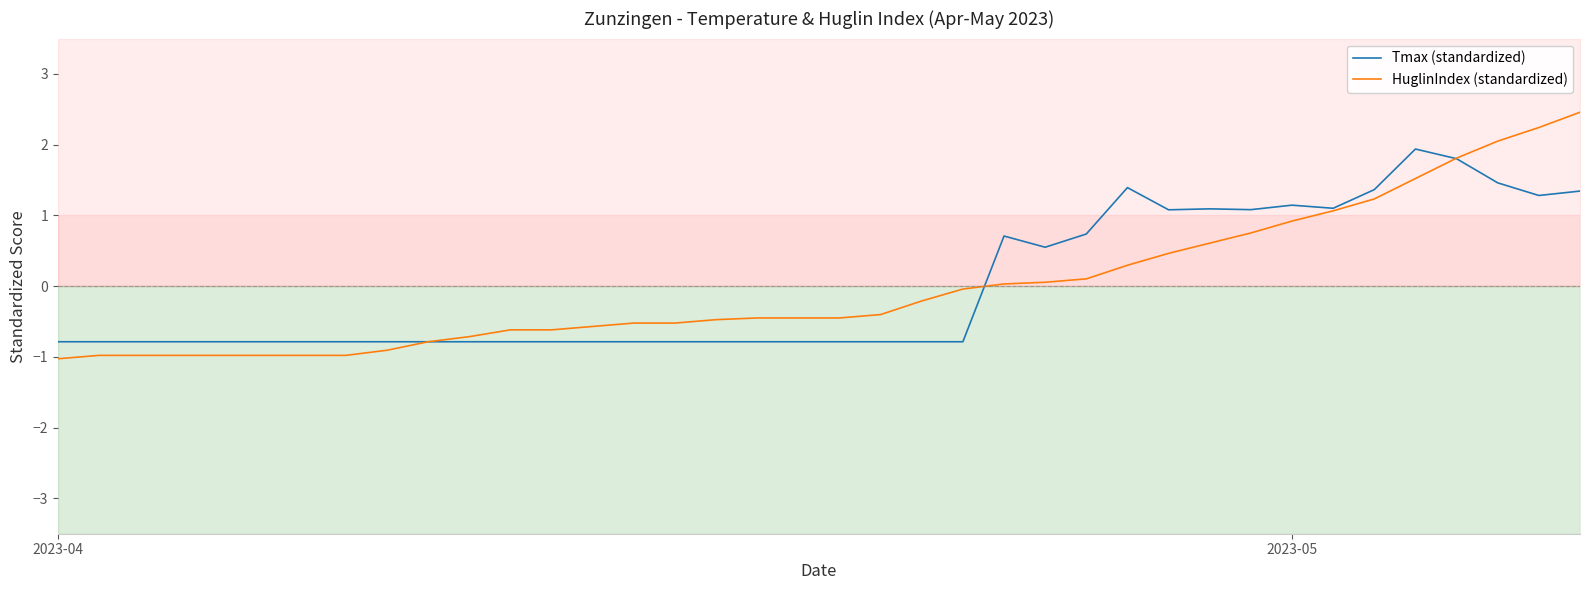

What is the lowest value of the HuglinIndex (standardized) series?

-1.0